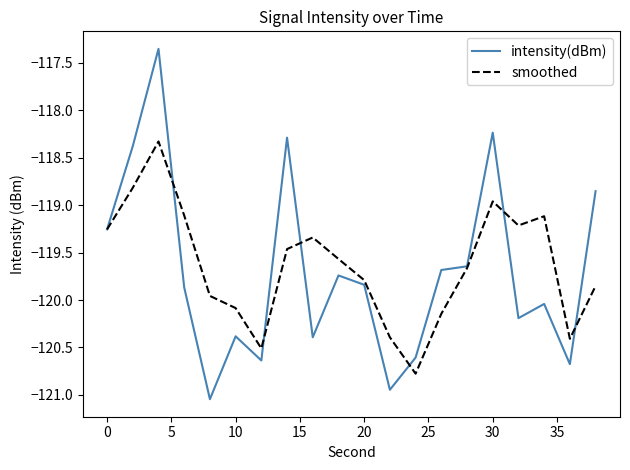

Rank the series by their maximum value, from highest to lowest.

intensity(dBm), smoothed